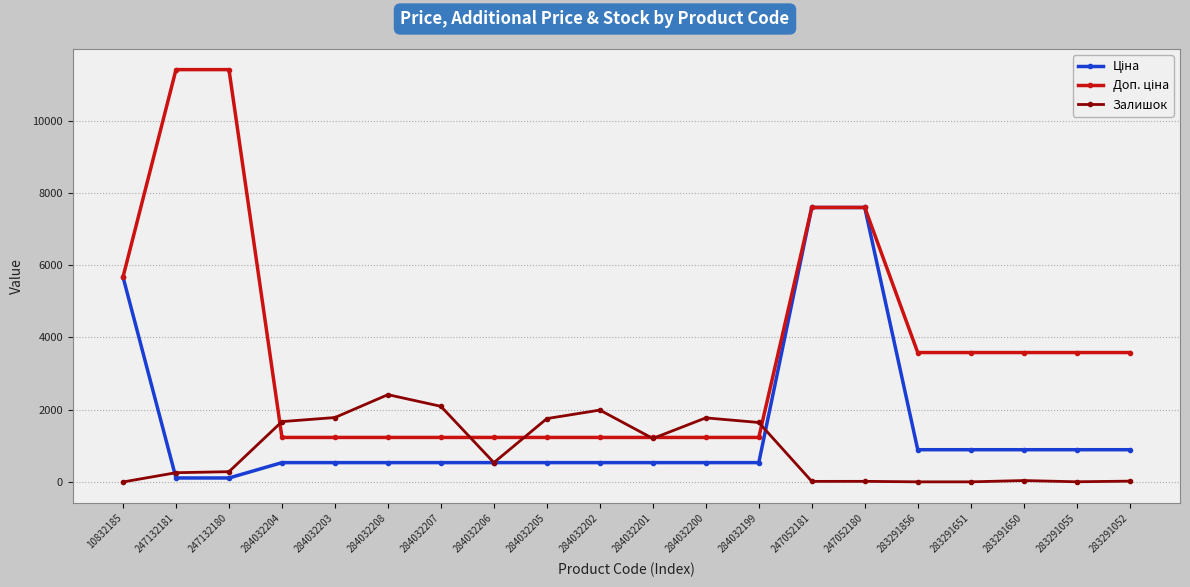

What is the spread (max minus min) of values at 284032208?

1880.0